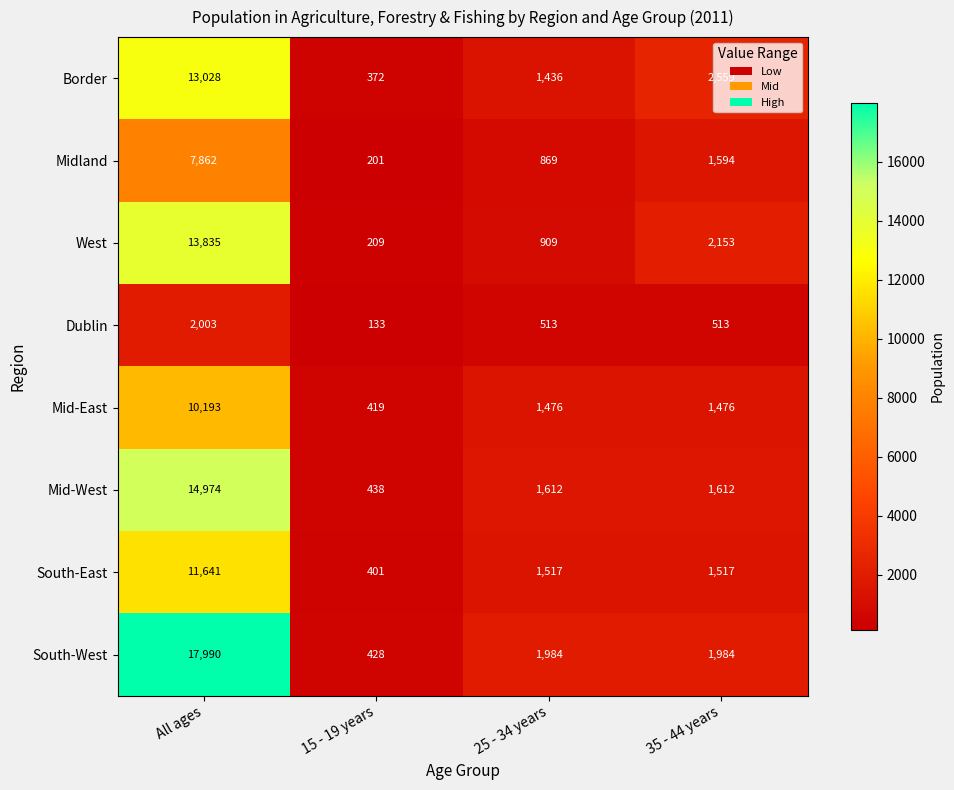

What is the spread (max minus min) of values at 35 - 44 years?

2046